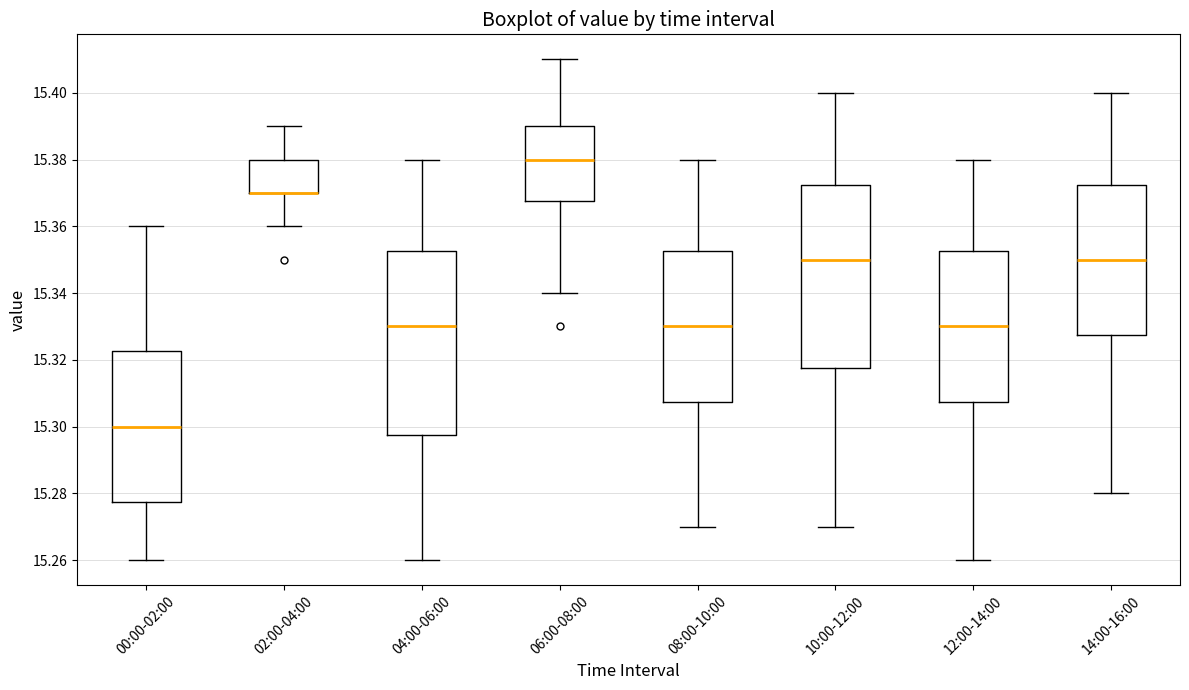

Reading left to right, read every box against the y-axis: the position of its median line, the range the box covers, and the ends of its whiskers. The values are not printed on the chart, so give them approximately, as read against the axis.

00:00-02:00: median 15.300, box 15.278 to 15.322, whiskers 15.260 to 15.360
02:00-04:00: median 15.370 (drawn on the box's lower edge), box 15.370 to 15.380, whiskers 15.360 to 15.390
04:00-06:00: median 15.330, box 15.298 to 15.352, whiskers 15.260 to 15.380
06:00-08:00: median 15.380, box 15.368 to 15.390, whiskers 15.340 to 15.410
08:00-10:00: median 15.330, box 15.308 to 15.352, whiskers 15.270 to 15.380
10:00-12:00: median 15.350, box 15.318 to 15.372, whiskers 15.270 to 15.400
12:00-14:00: median 15.330, box 15.308 to 15.352, whiskers 15.260 to 15.380
14:00-16:00: median 15.350, box 15.328 to 15.372, whiskers 15.280 to 15.400